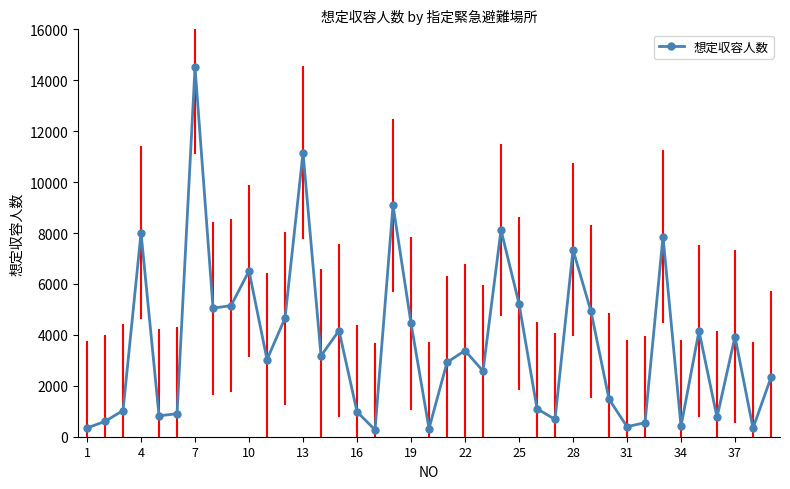

How many points are higher than both their immediate neighbors (excluding endpoints)?

12